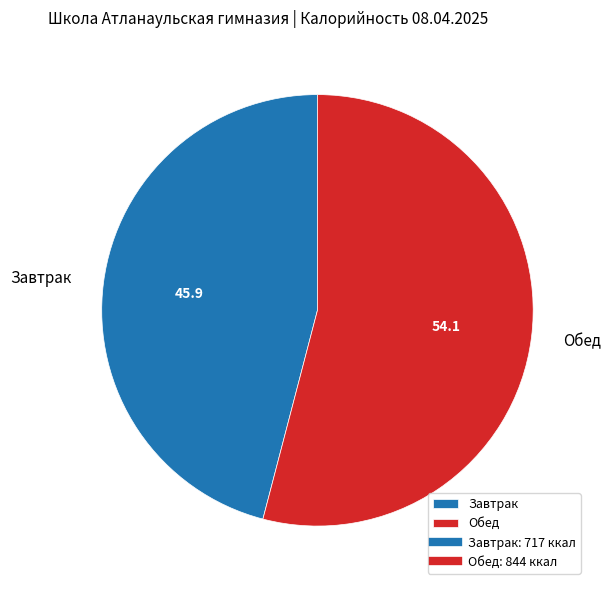

What is the ratio of the value at Обед to the value at Завтрак?

1.2